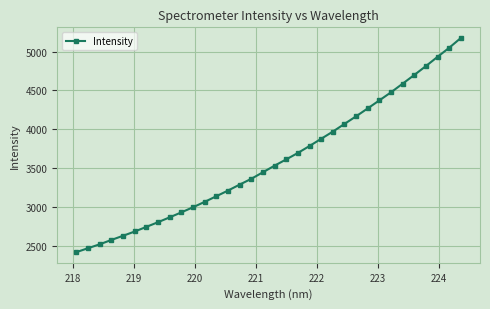

What is the minimum value shown in the chart?

2419.0